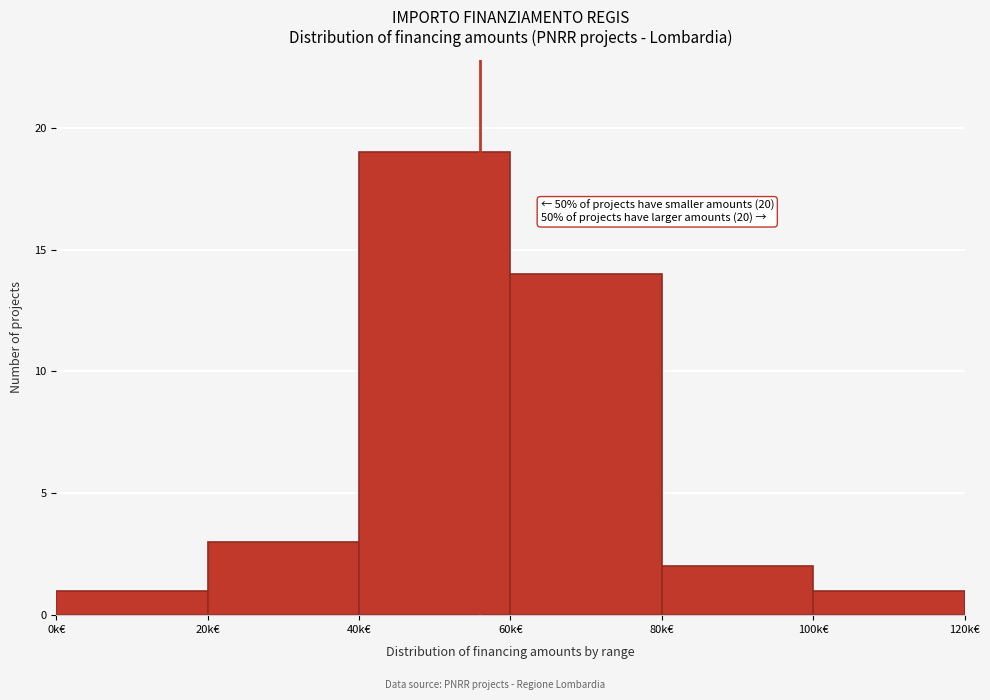

Reading left to right, transcribe all the data shown in this chart.

1	3	19	14	2	1